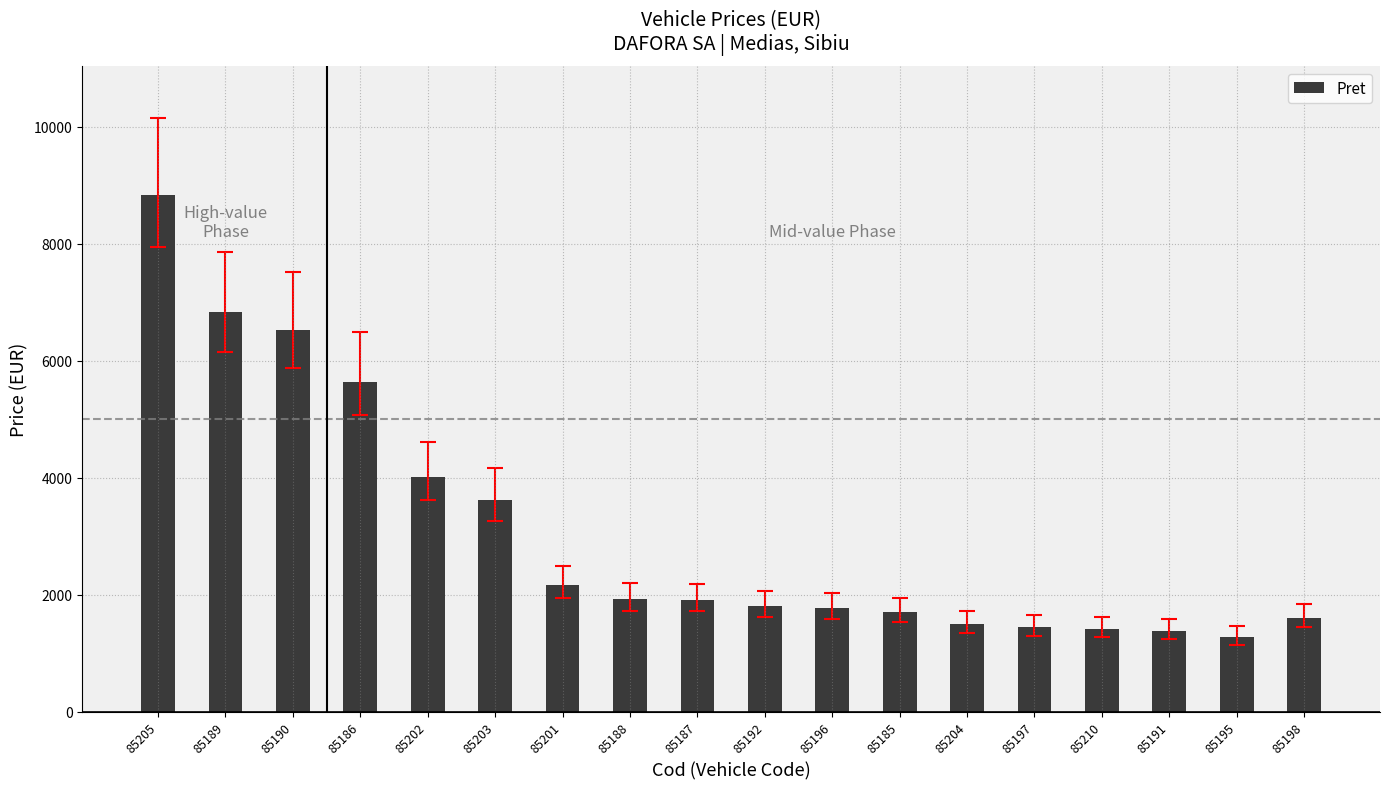

What is the value of the 14th bar from the left?

1441